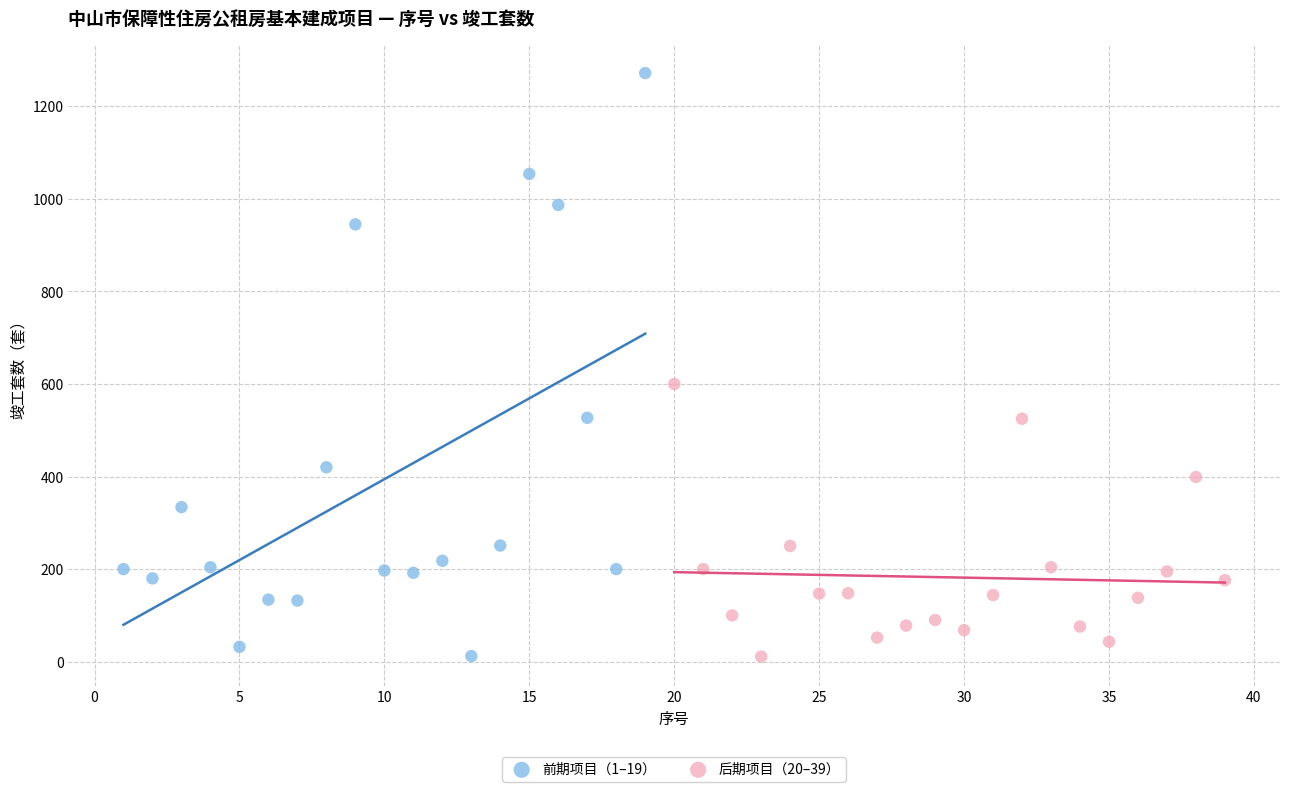

Which series contains the highest Y value?

前期项目（1–19）